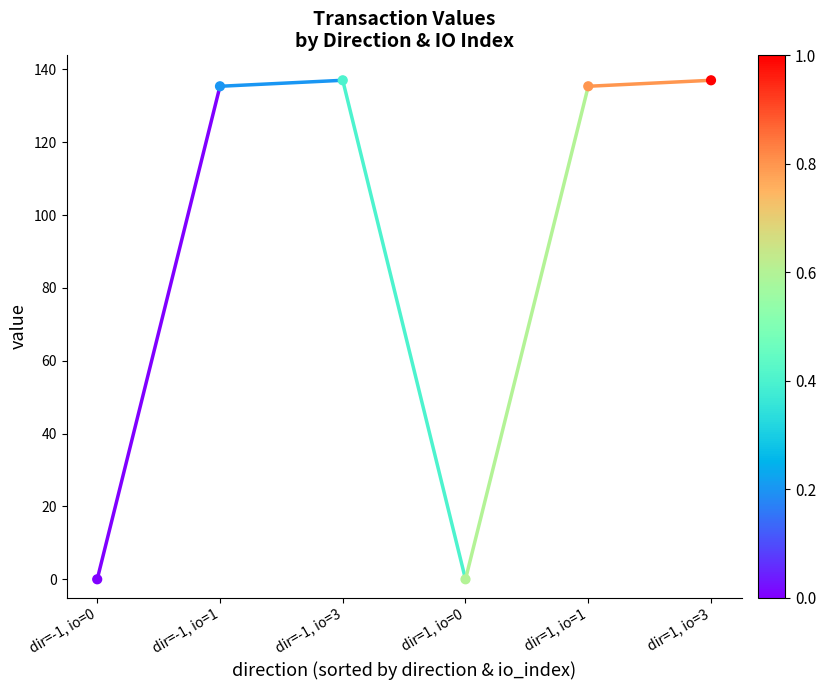

What is the range of Y values (max minus min)?

137.0